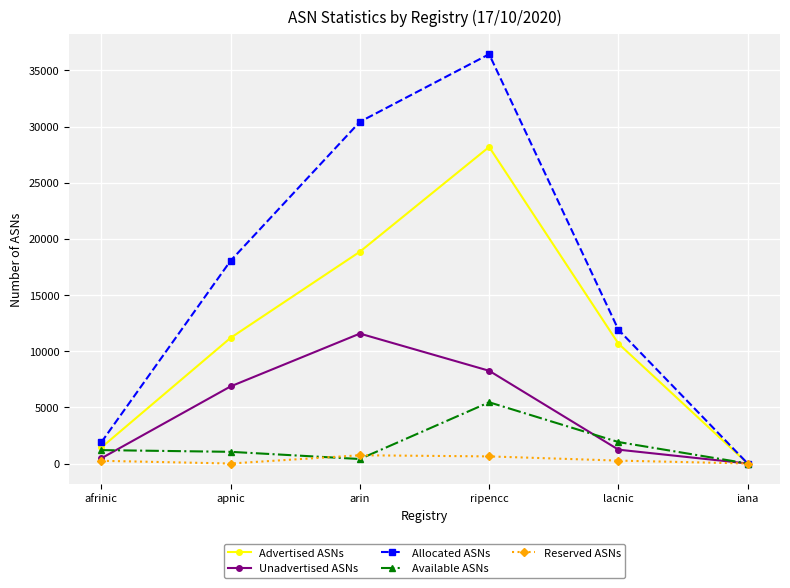

Which series changed the most between apnic and iana?

Allocated ASNs